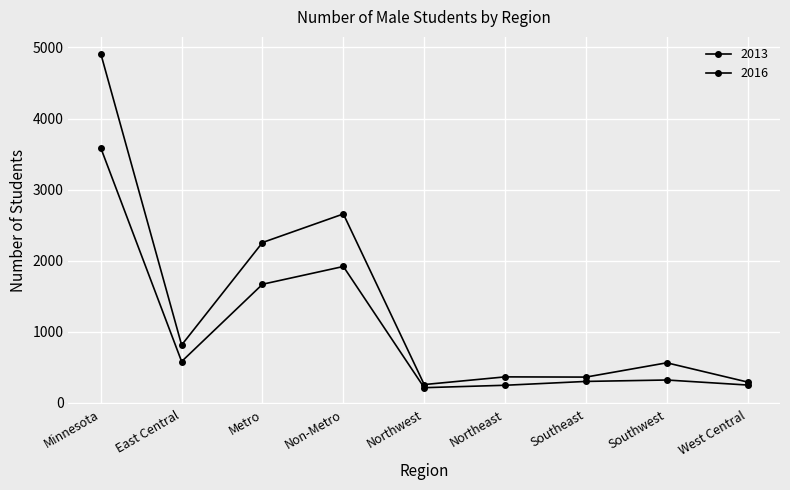

What position from the left is Minnesota?

1